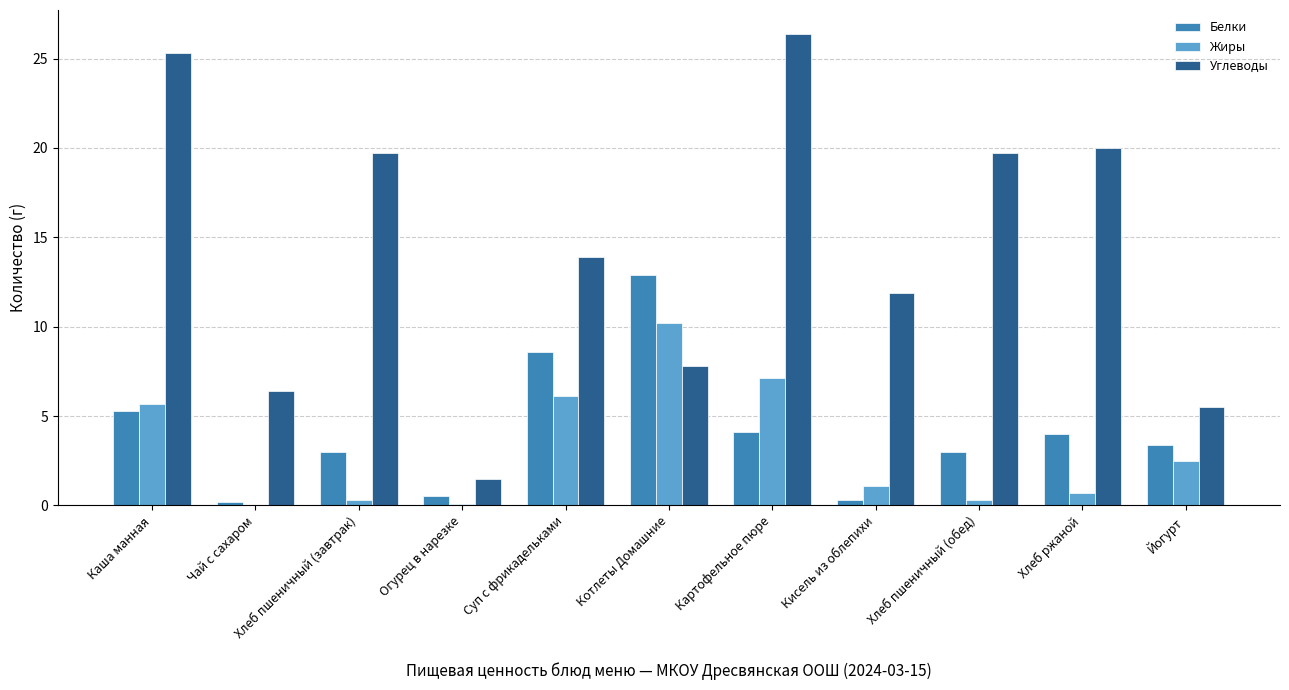

What is the greatest value displayed?

26.4